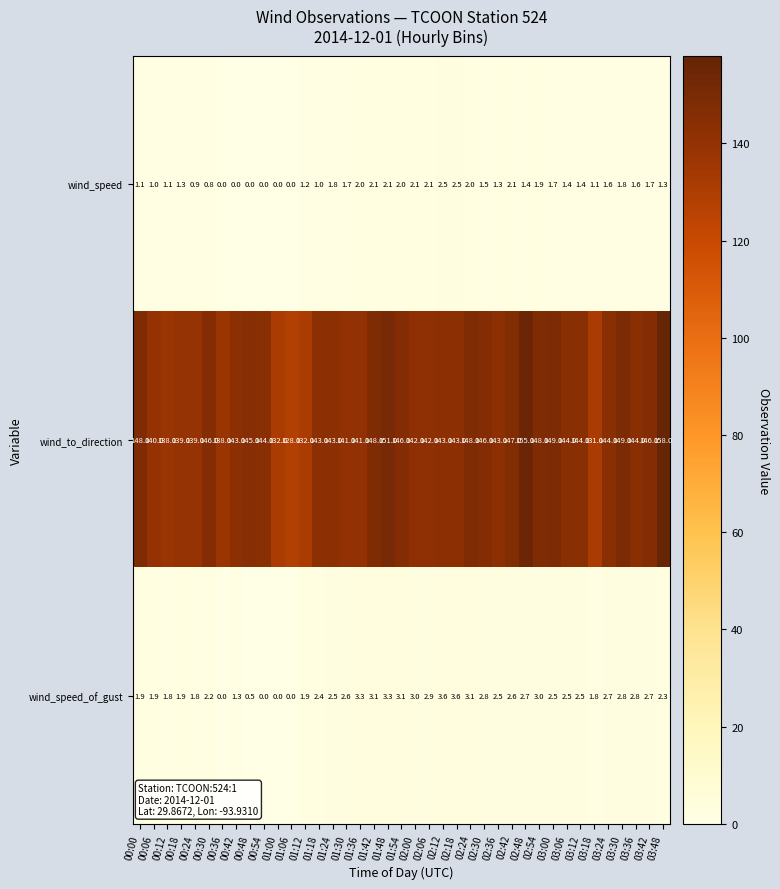

Read the wind_speed value at 01:12.

1.2